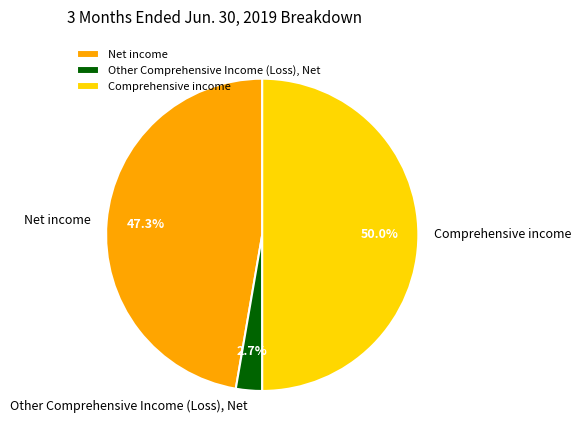

Count the number of slices in the pie.

3